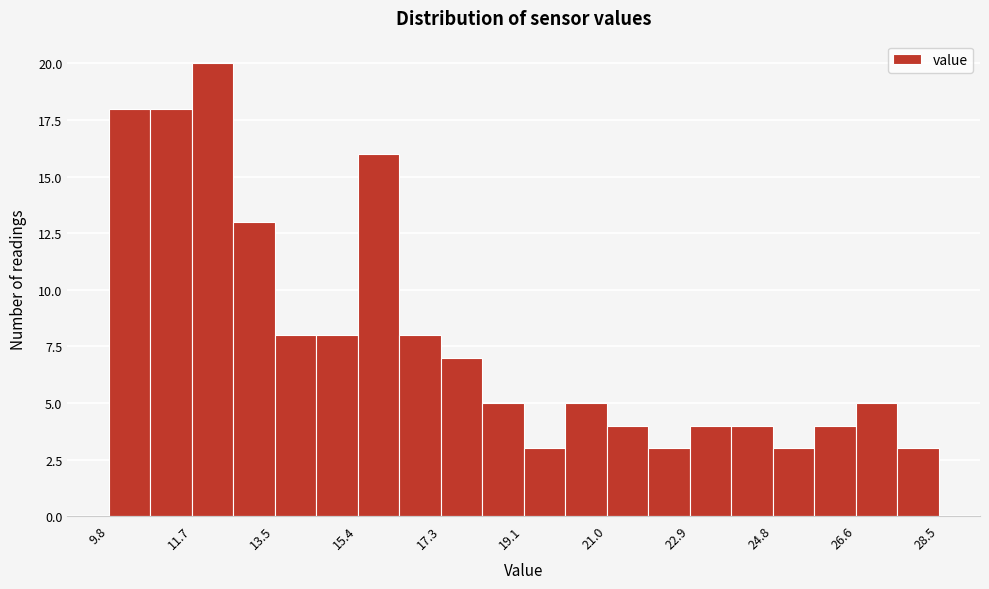

What is the height of the bar covering 18.2 to 19.2 on the x-axis? Neither the bar edges nor the heights are printed on the chart, so give them approximately, as read against the axes.

5